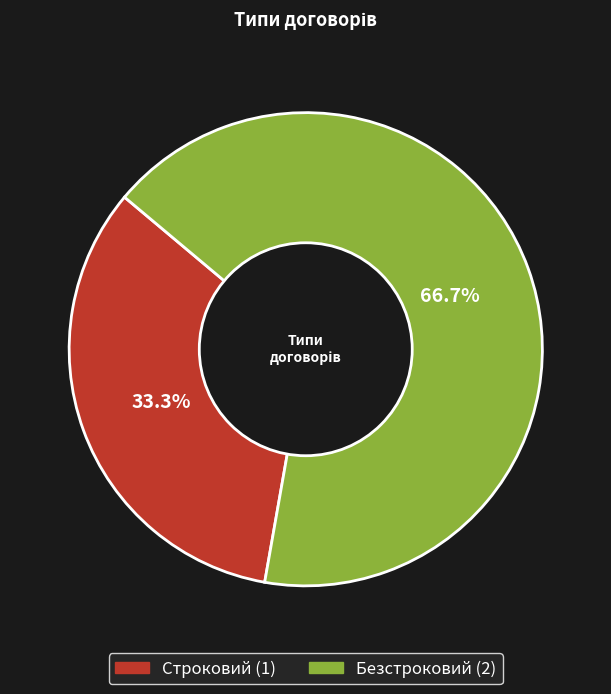

Does Строковий represent more than half of the total?

No